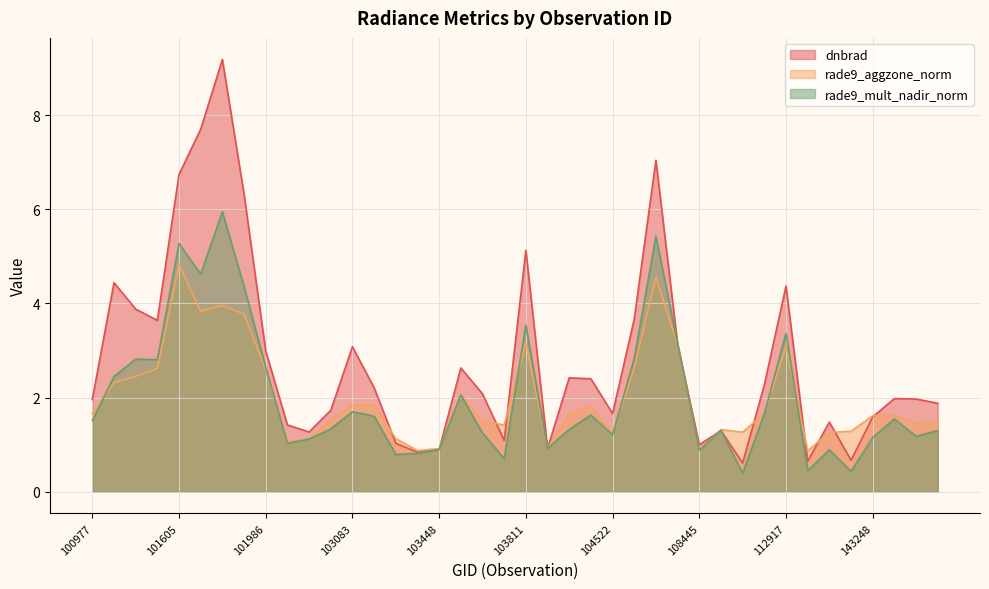

How many data points in rade9_mult_nadir_norm are above 1?

30